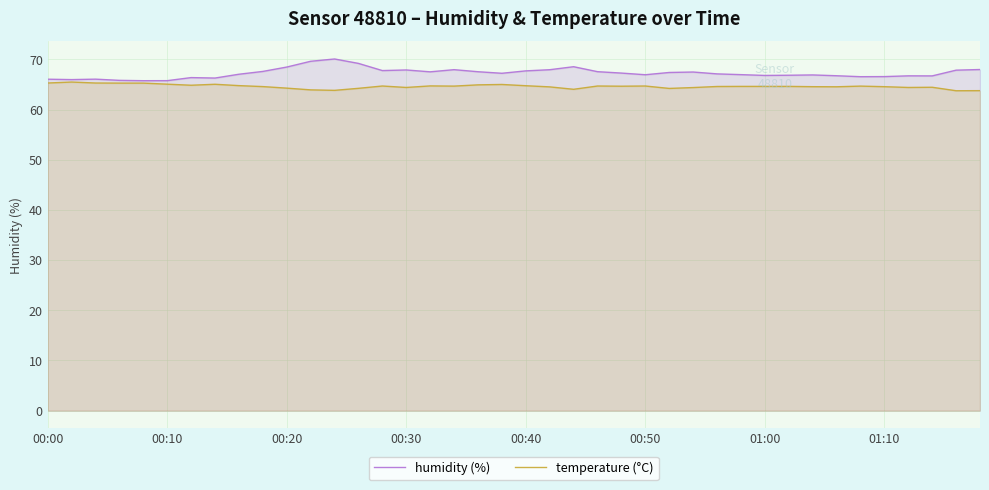

True or false: temperature (°C) and humidity (%) intersect in this chart.

False